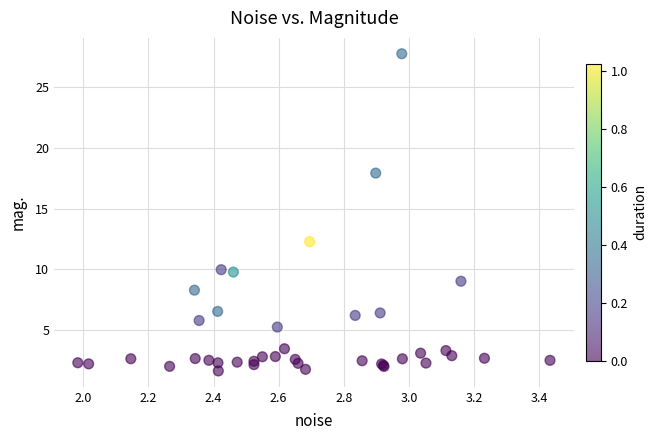

What Y value in the scatter plot is closest to 14?

12.3